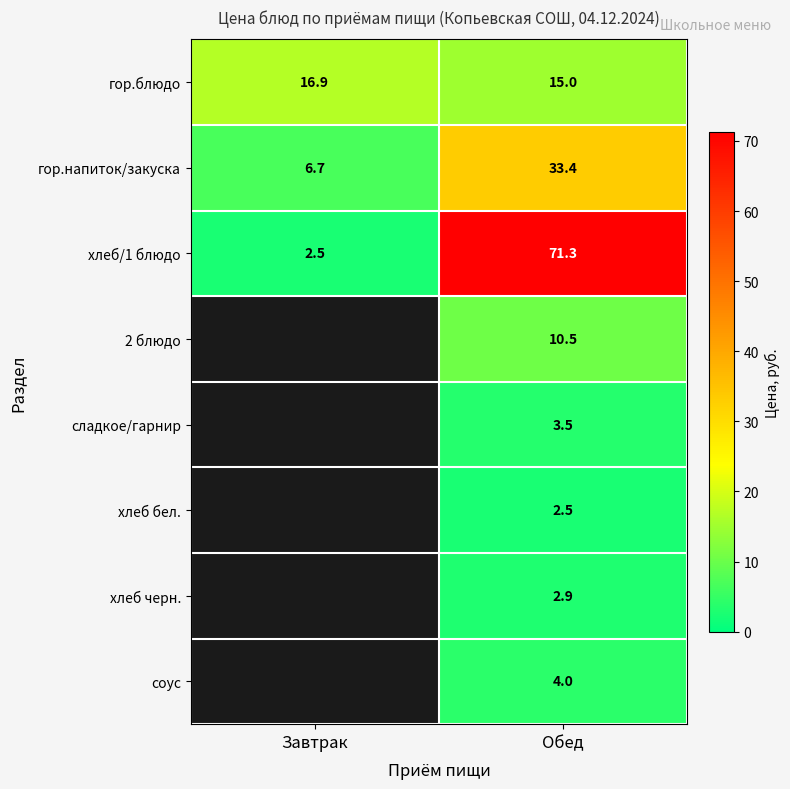

True or false: гор.блюдо has a value of 15.0 at Обед.

True